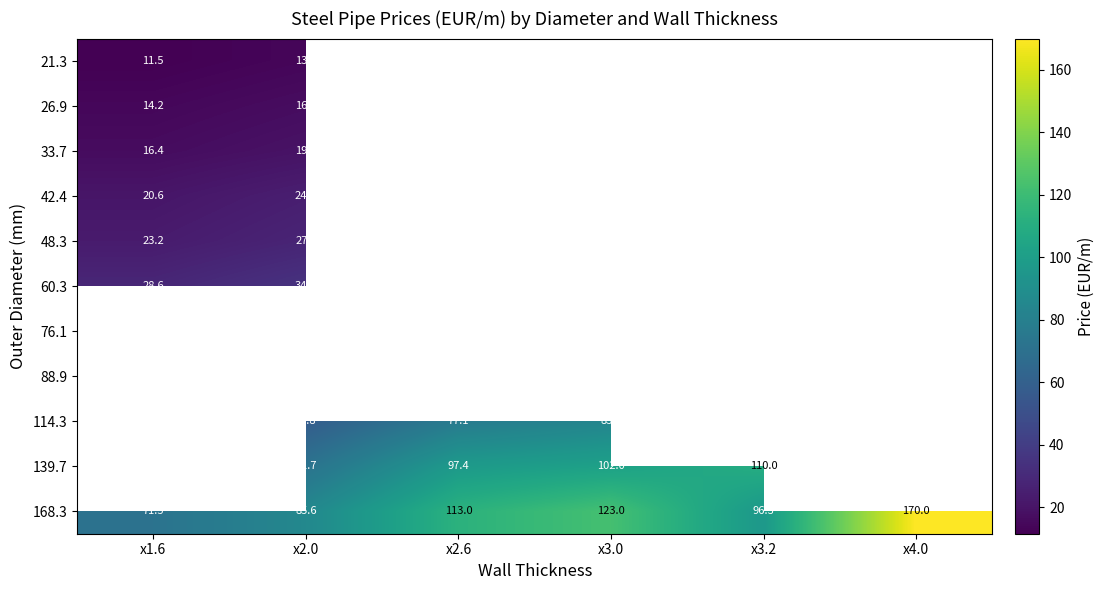

Rank the categories by 26.9 value from lowest to highest.

x1.6, x2.0, x2.6, x3.0, x3.2, x4.0